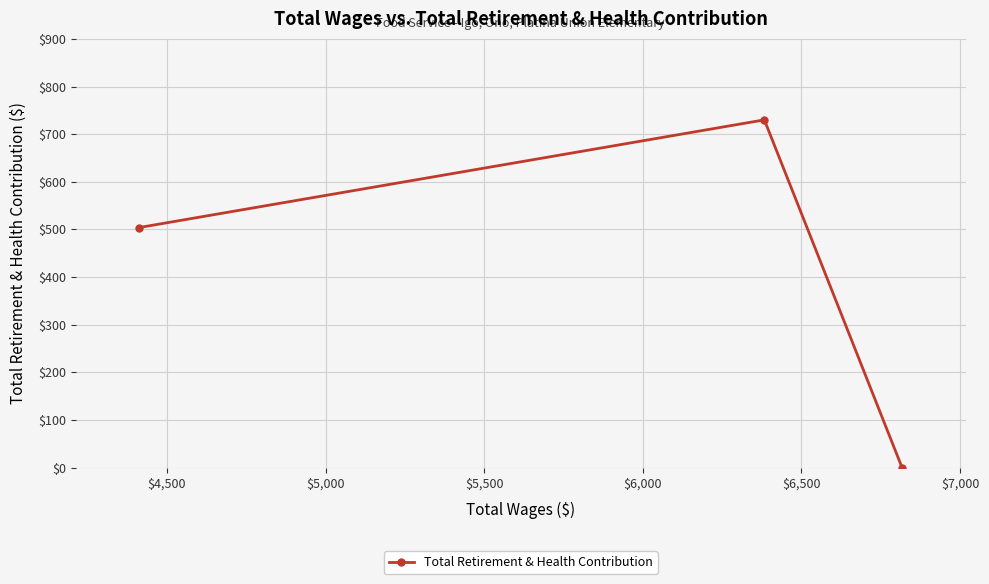

What is the sum of all values?

1234